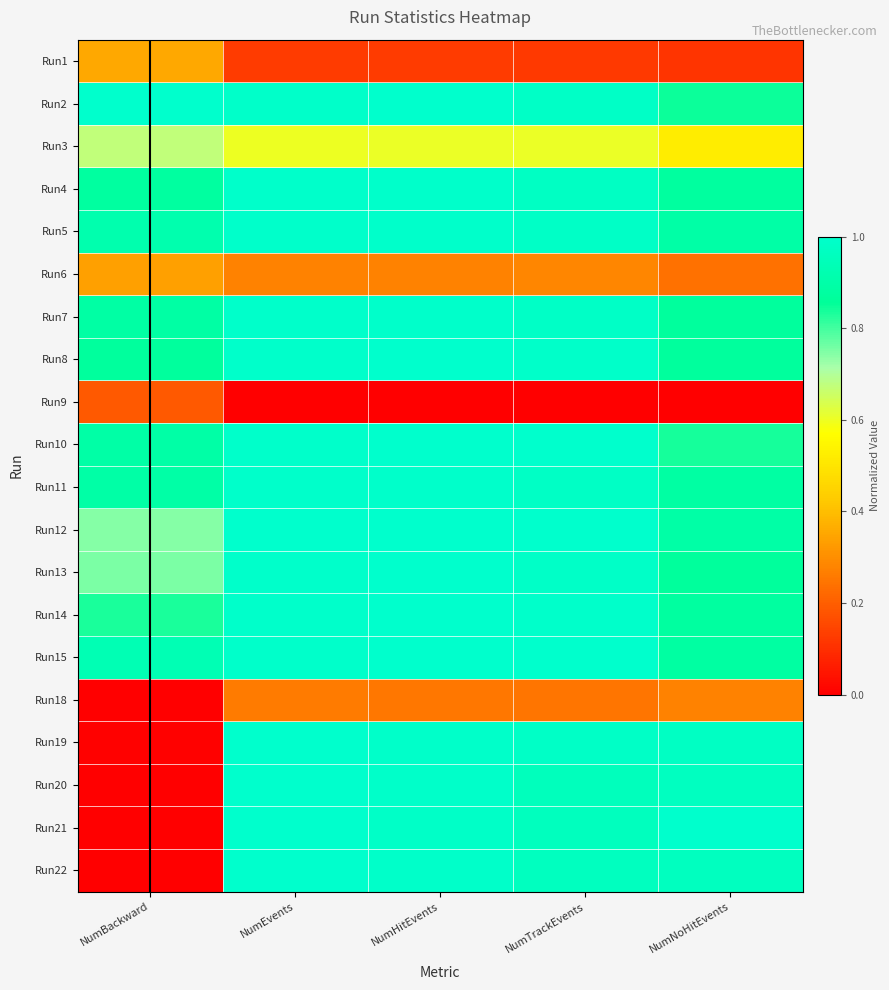

Rank the series at NumEvents from highest to lowest value.

Run21, Run22, Run19, Run20, Run12, Run15, Run14, Run13, Run8, Run10, Run5, Run7, Run11, Run4, Run2, Run3, Run6, Run18, Run1, Run9